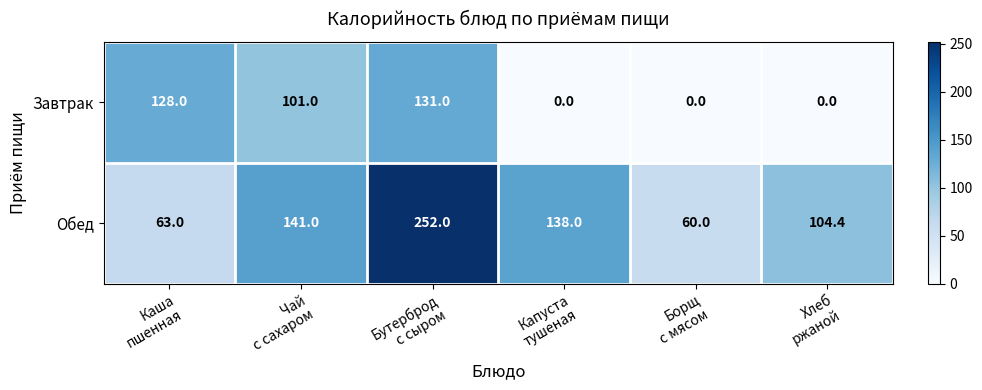

Count the number of categories in the chart.

6